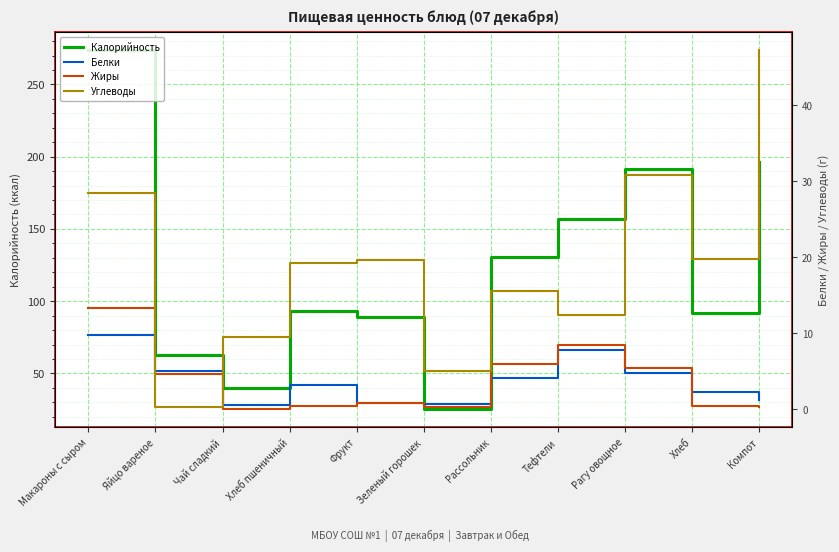

What is the label of the 11th point from the left?

Компот